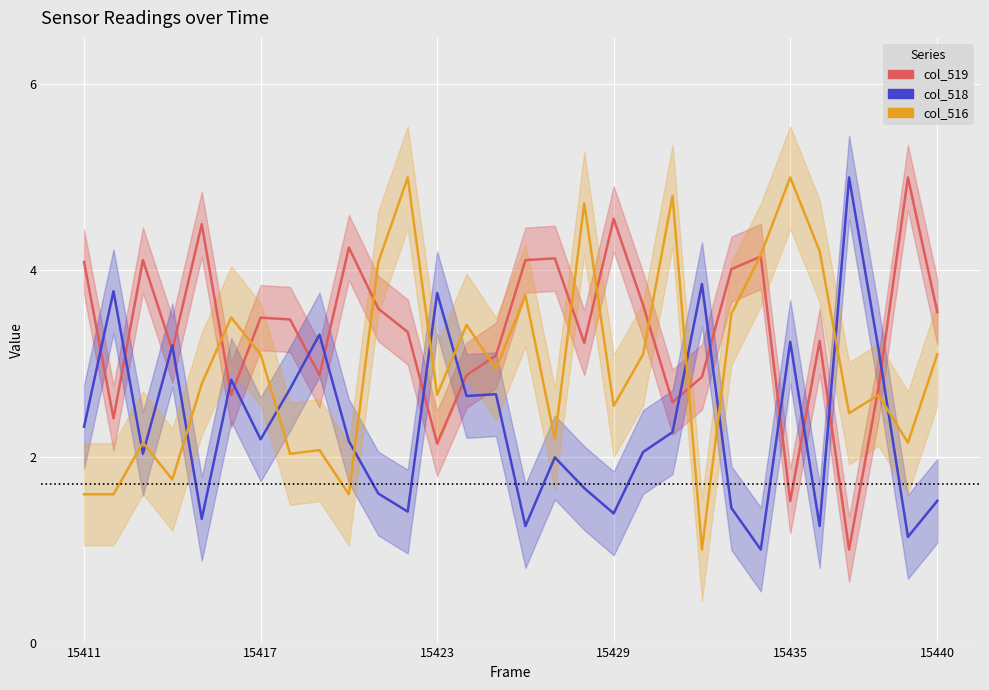

The value of col_518 at 15435 is 0.3. True or false?

False